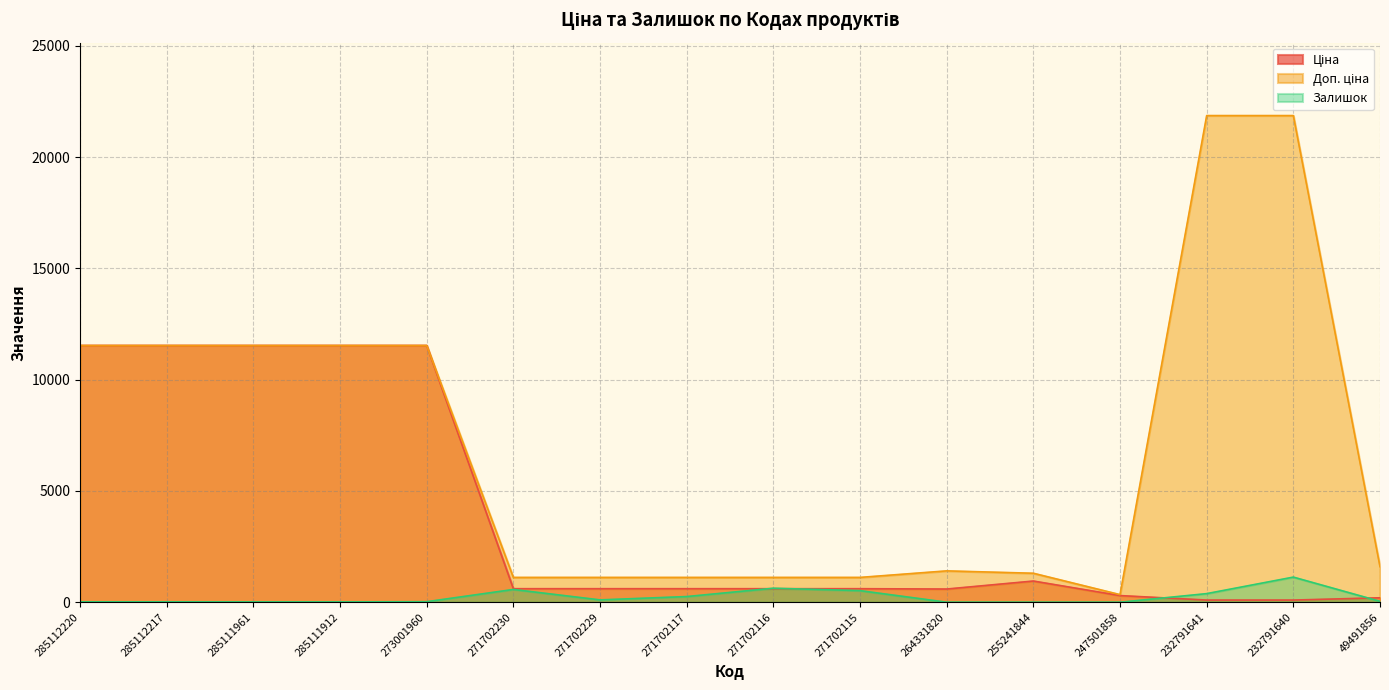

At which label does Доп. ціна reach its peak?

232791641